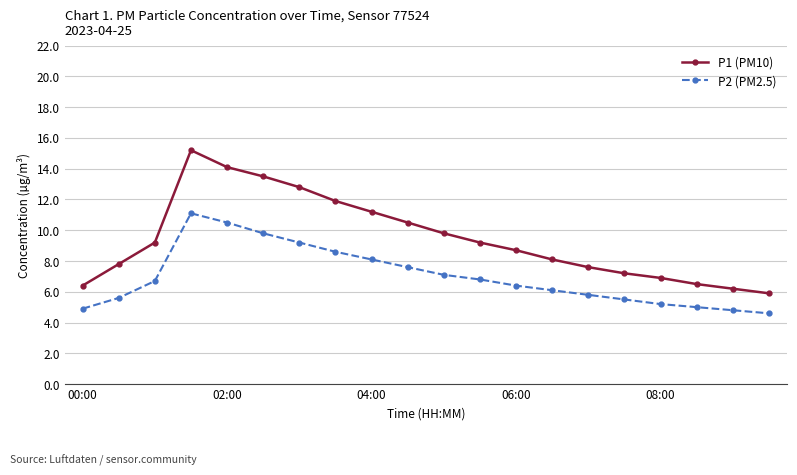

What is the smallest value displayed?

4.6